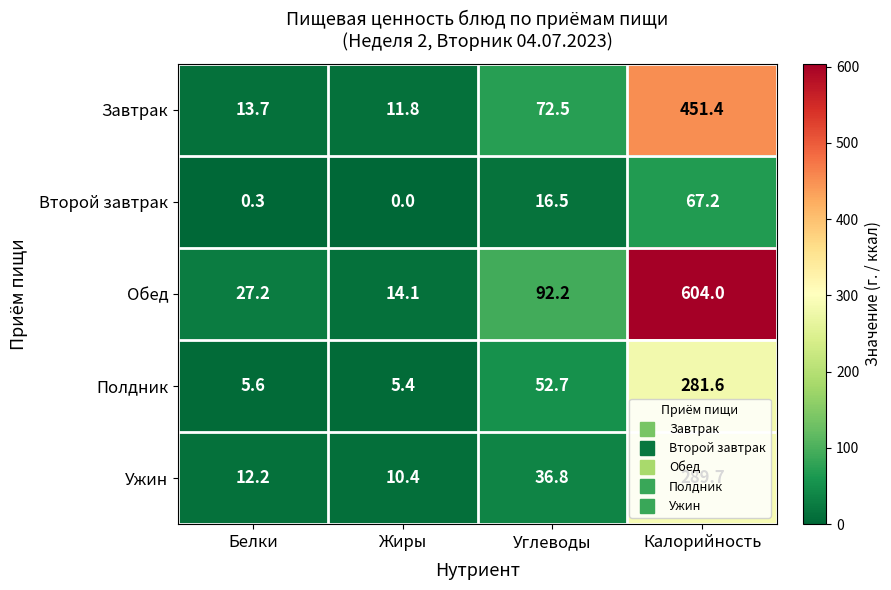

What is the sum of the Второй завтрак values at Жиры and Калорийность?

67.2